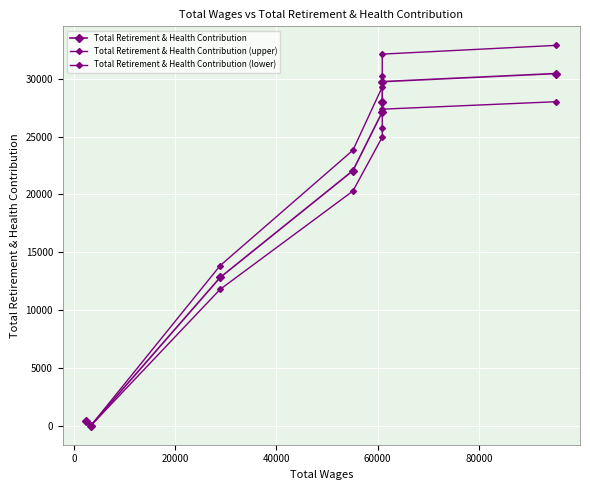

How many lines are shown in the chart?

3